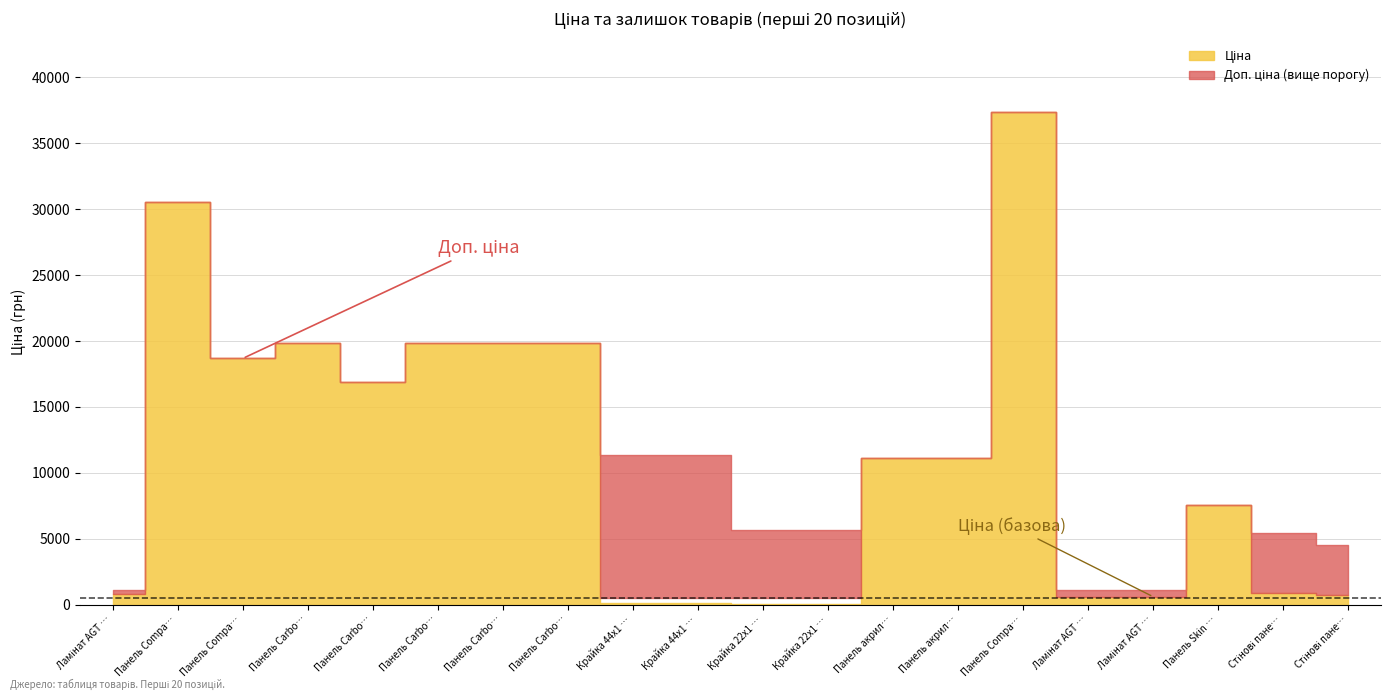

Reading left to right, list all the values displayed in this chart.

Ціна: Ціна=813.0	Доп. ціна=30512.3	Залишок=18671.5	3=19831.1	4=16863.2	5=19831.1	6=19831.1	7=19831.1	8=113.3	9=113.3	10=56.7	11=56.7	12=11113.6	13=11113.6	14=37343.0	15=586.0	16=586.0	17=7545.9	18=904.3	19=747.2
Доп. ціна: Ціна=1101.8	Доп. ціна=30512.3	Залишок=18671.5	3=19831.1	4=16863.2	5=19831.1	6=19831.1	7=19831.1	8=11334.0	9=11334.0	10=5667.0	11=5667.0	12=11113.6	13=11113.6	14=37343.0	15=1074.5	16=1074.5	17=7545.9	18=5425.9	19=4483.2
Залишок: Ціна=125.0	Доп. ціна=0.0	Залишок=0.0	3=5.0	4=4.0	5=1.0	6=5.0	7=3.0	8=215.0	9=290.0	10=370.0	11=676.0	12=17.0	13=17.0	14=15.0	15=690.0	16=272.0	17=38.0	18=24.0	19=113.0